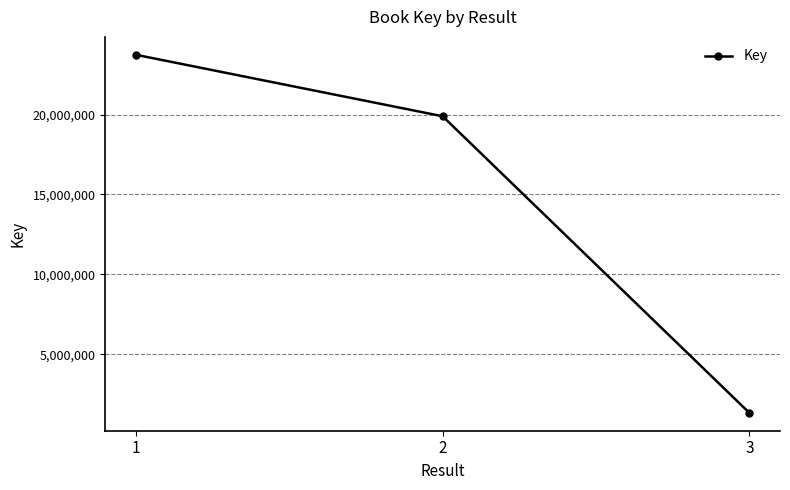

What is the sum of all values?

44964769